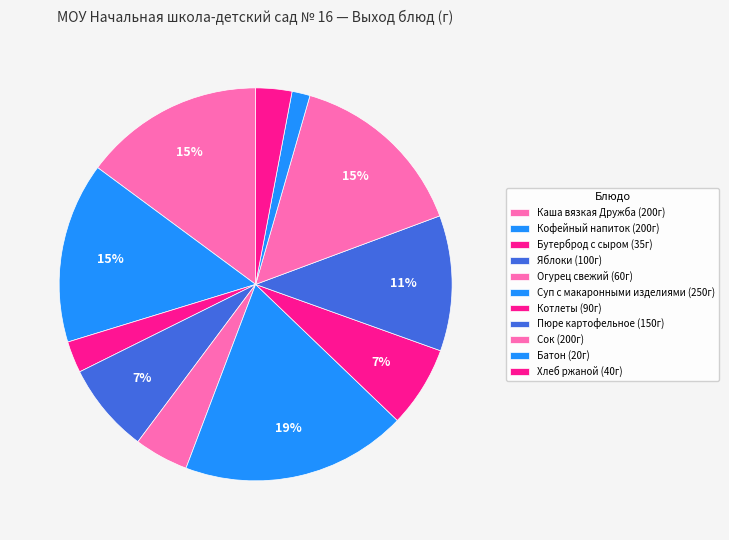

How many slices are in this pie chart?

11